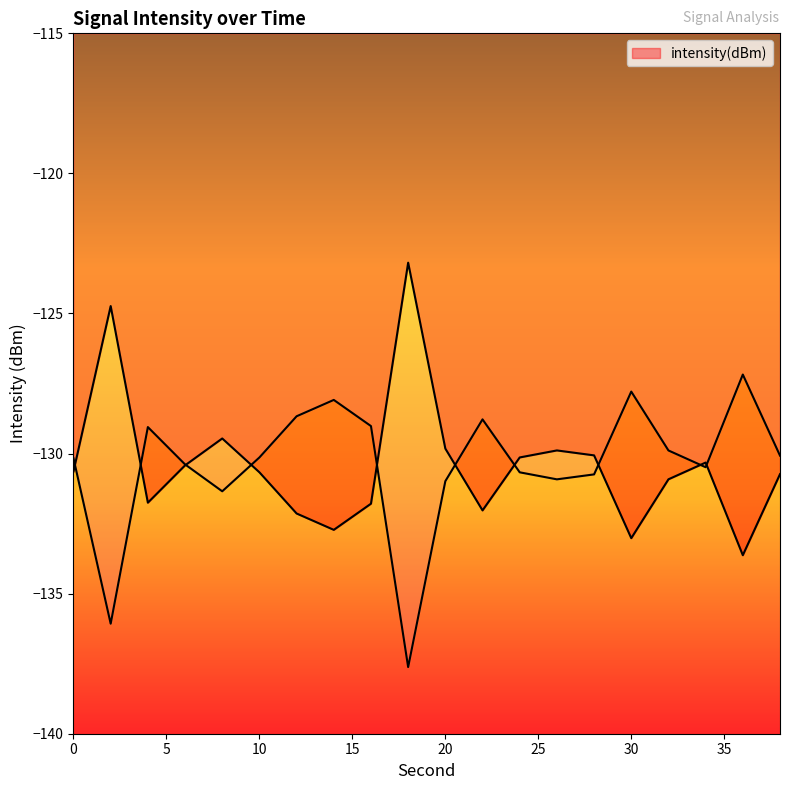

True or false: the data shows -82.1 at 2.

False